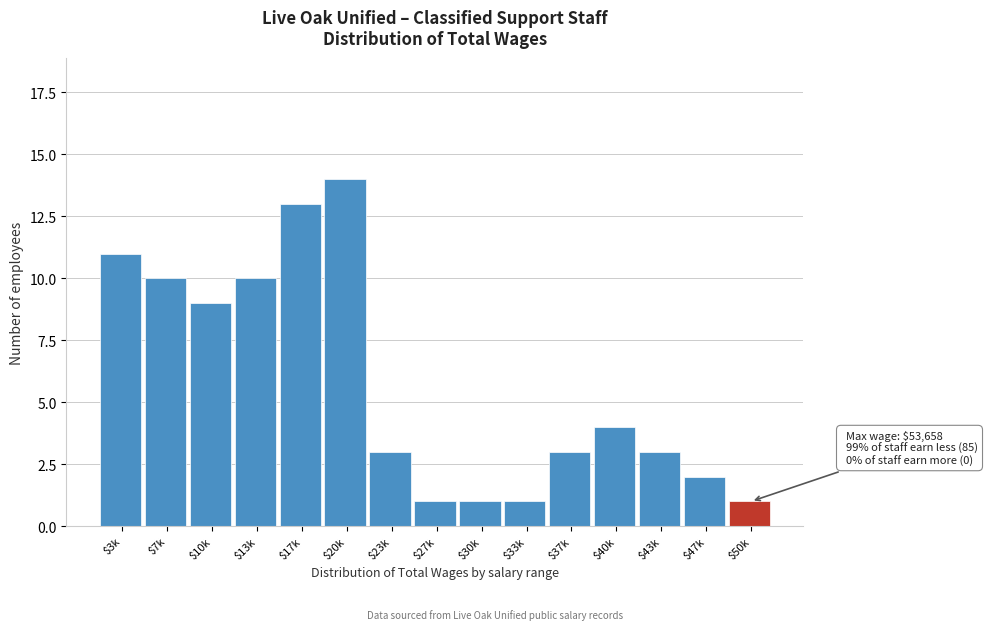

Is it true that the value at $3k is 11?

True